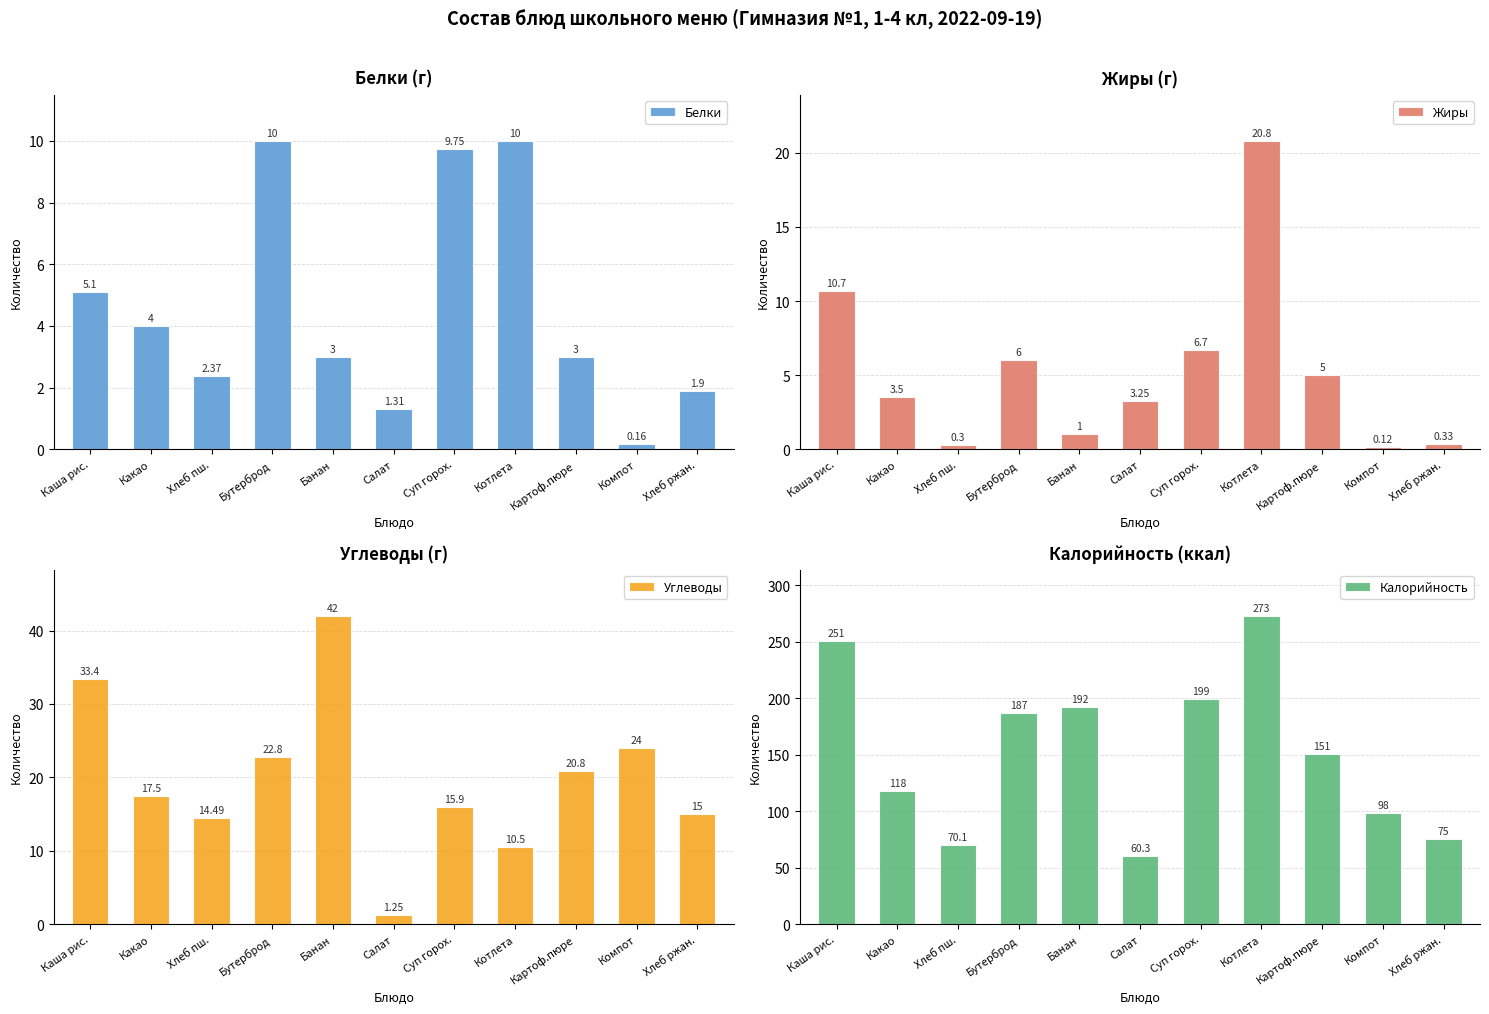

At which category does the chart reach its minimum across all series?

Компот